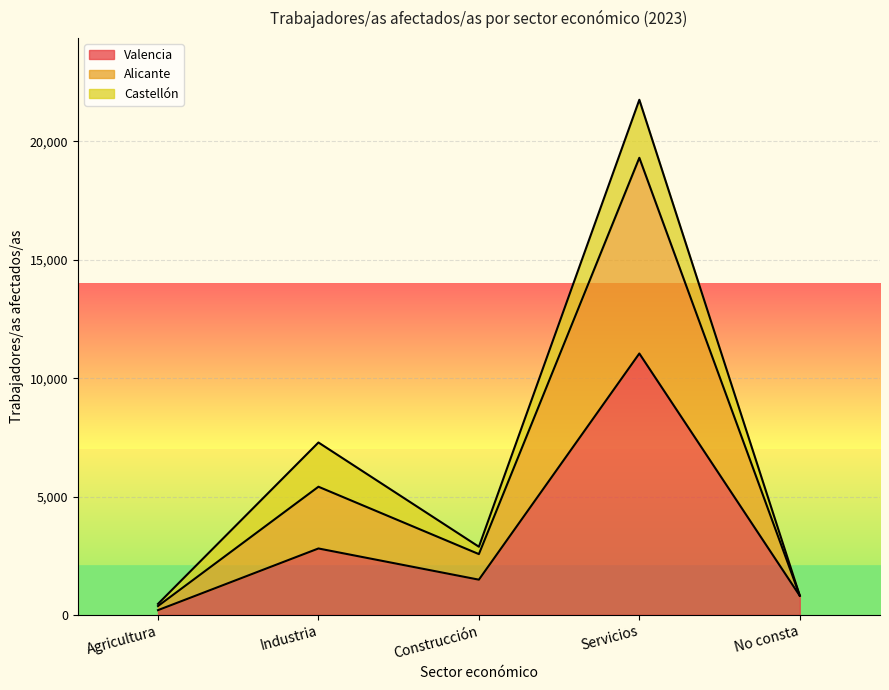

At how many categories does at least one series exceed 11184?

1